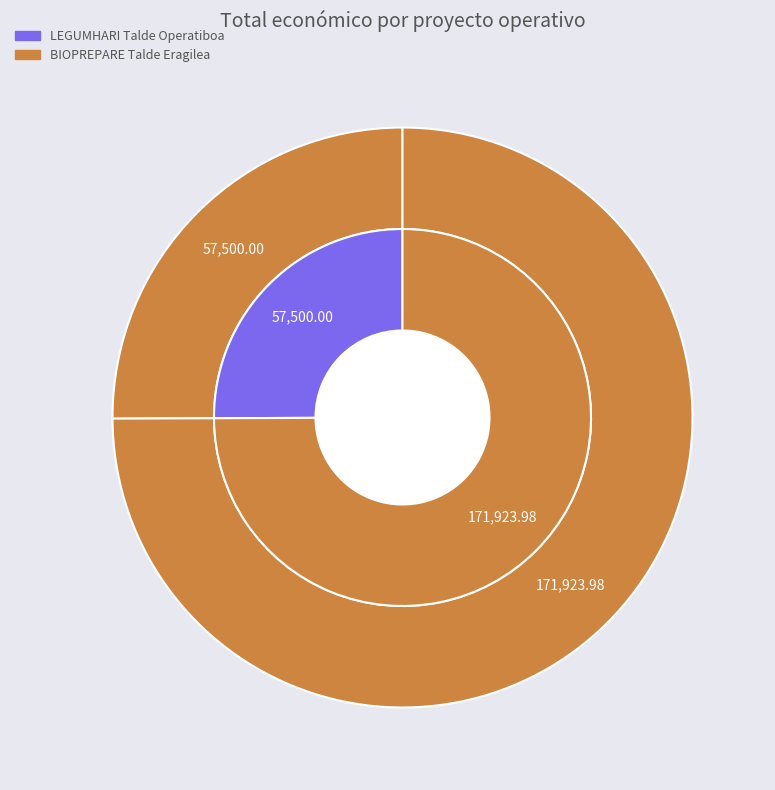

To the nearest percent, what portion does LEGUMHARI Talde Operatiboa represent?

25%